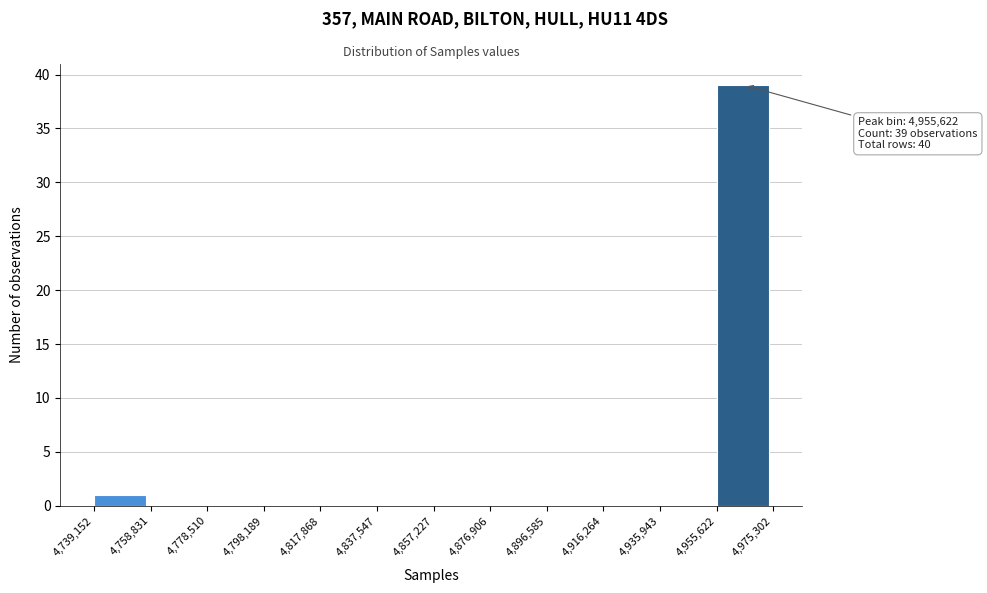

Which range on the x-axis has the tallest bar?

4,955,622 to 4,975,302